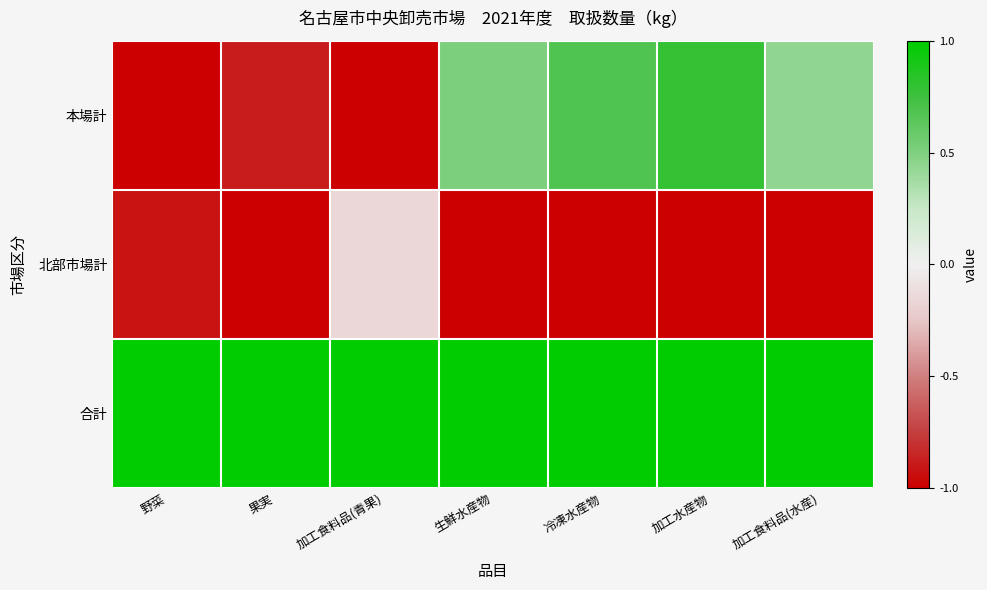

Rank the series by their average value, from lowest to highest.

北部市場計, 本場計, 合計